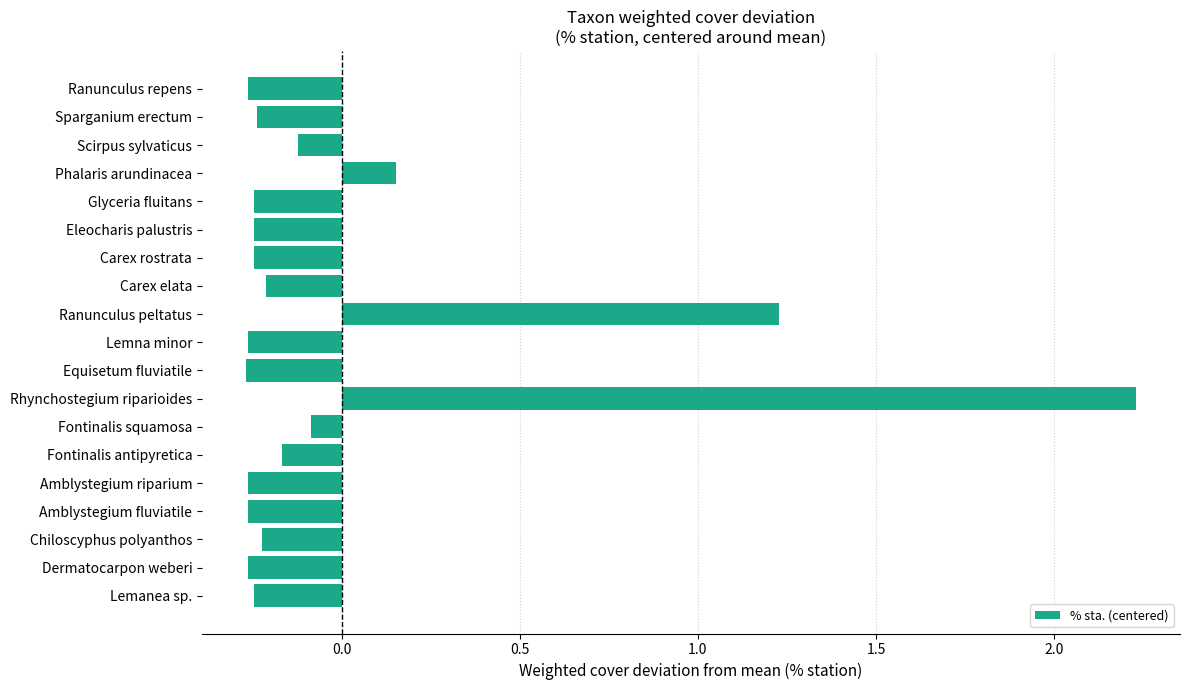

What is the change in value from Ranunculus peltatus to Carex rostrata?

-1.5